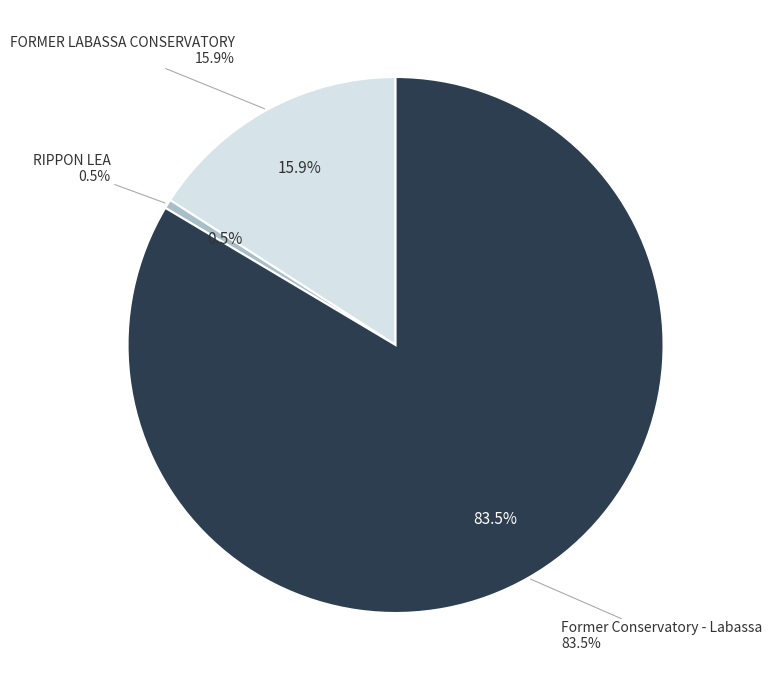

Is it true that FORMER LABASSA CONSERVATORY is 16% of the pie?

True